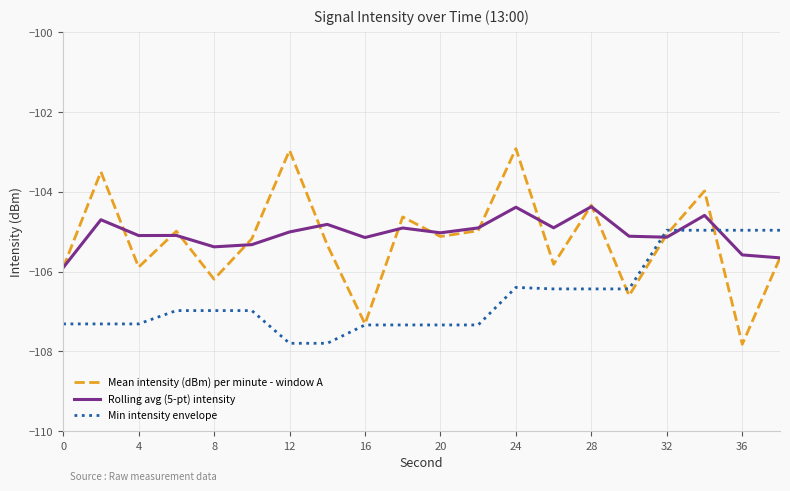

Count the number of data series in this chart.

3